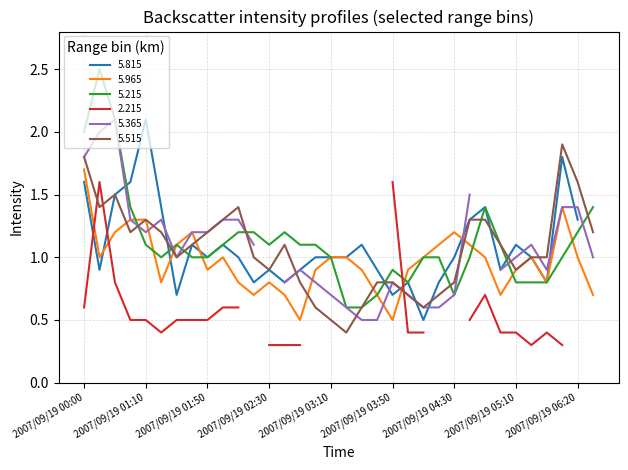

Is it true that 5.515 equals 0.8 at 2007/09/19 04:30?

True